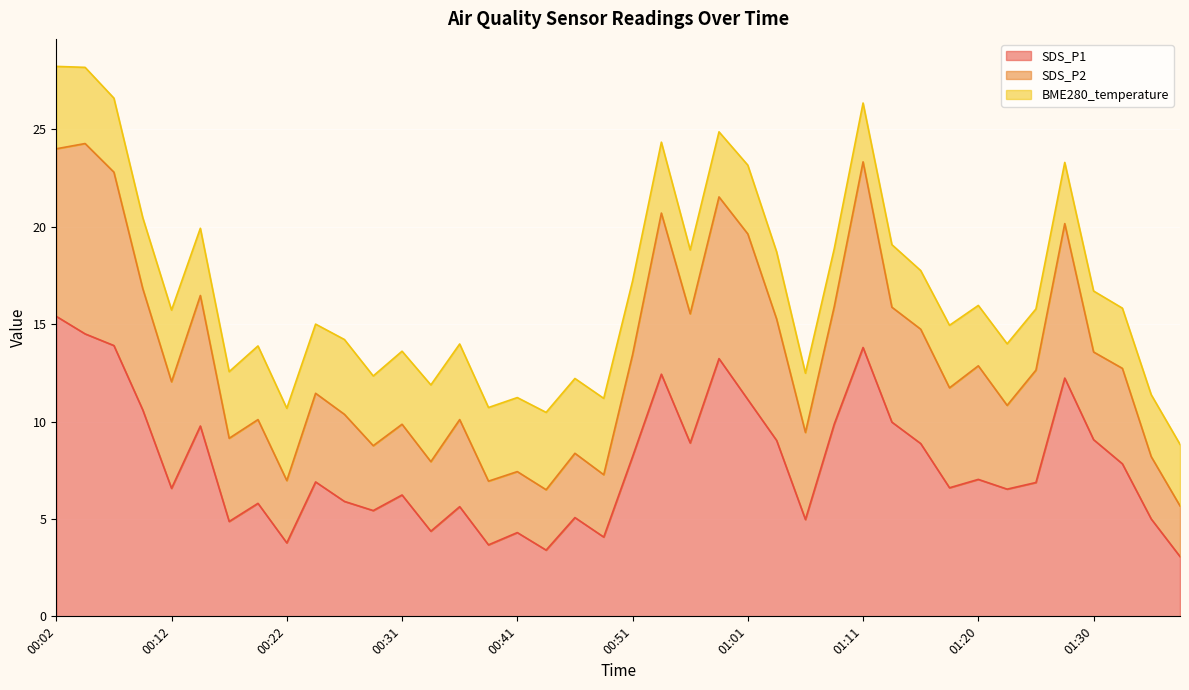

The value of SDS_P1 at 00:02 is 9.0. True or false?

False